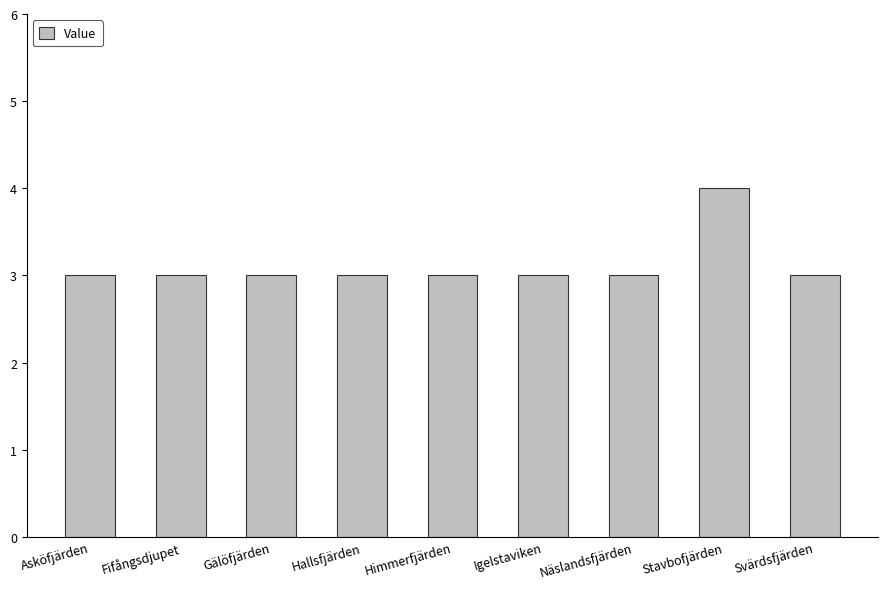

Read the value at Näslandsfjärden.

3